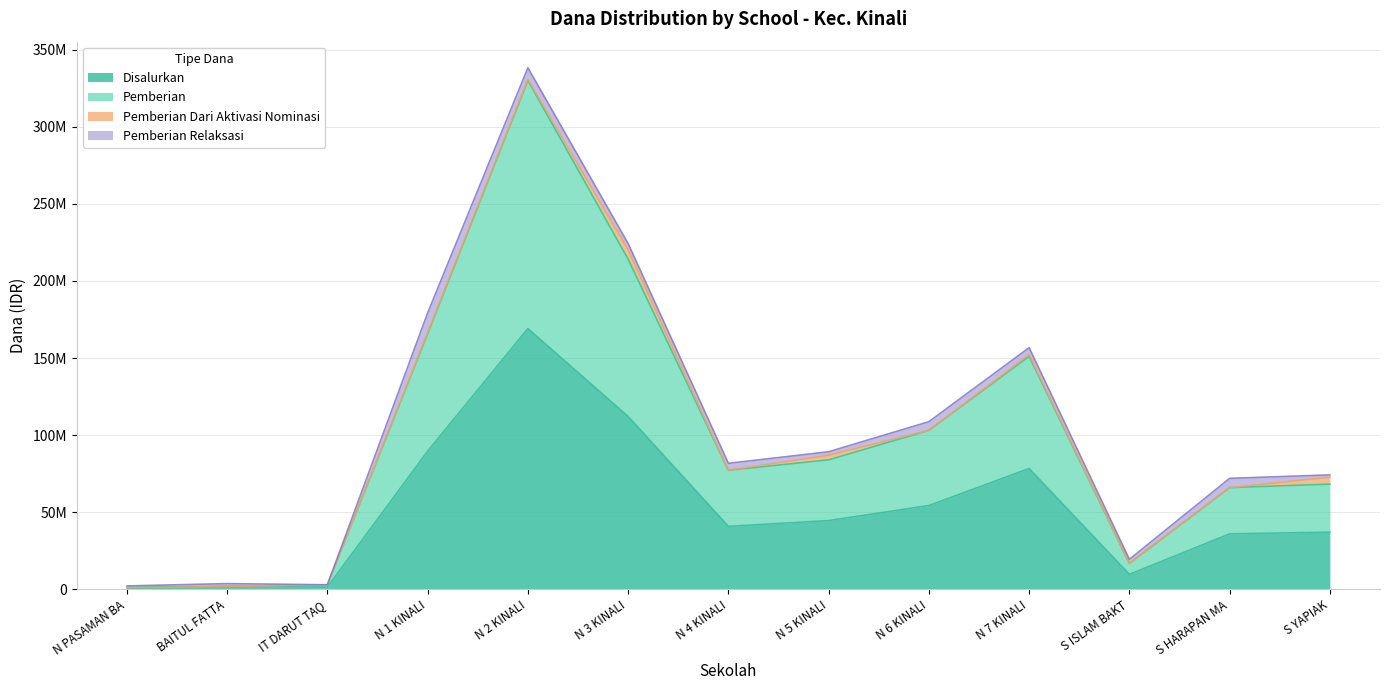

Does the chart have visible grid lines?

Yes